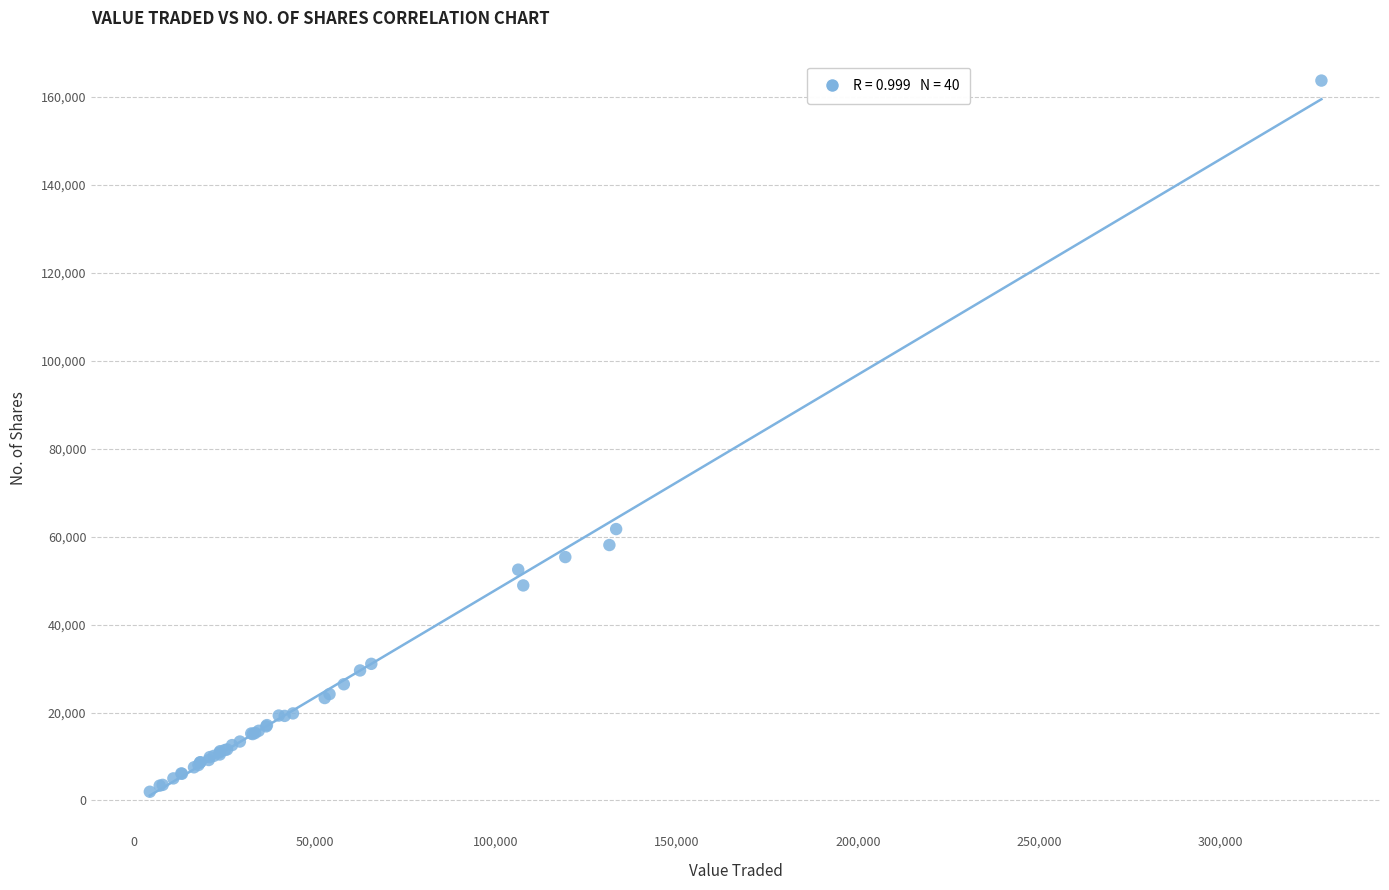

What Y value in the scatter plot is closest to 82862?

61730